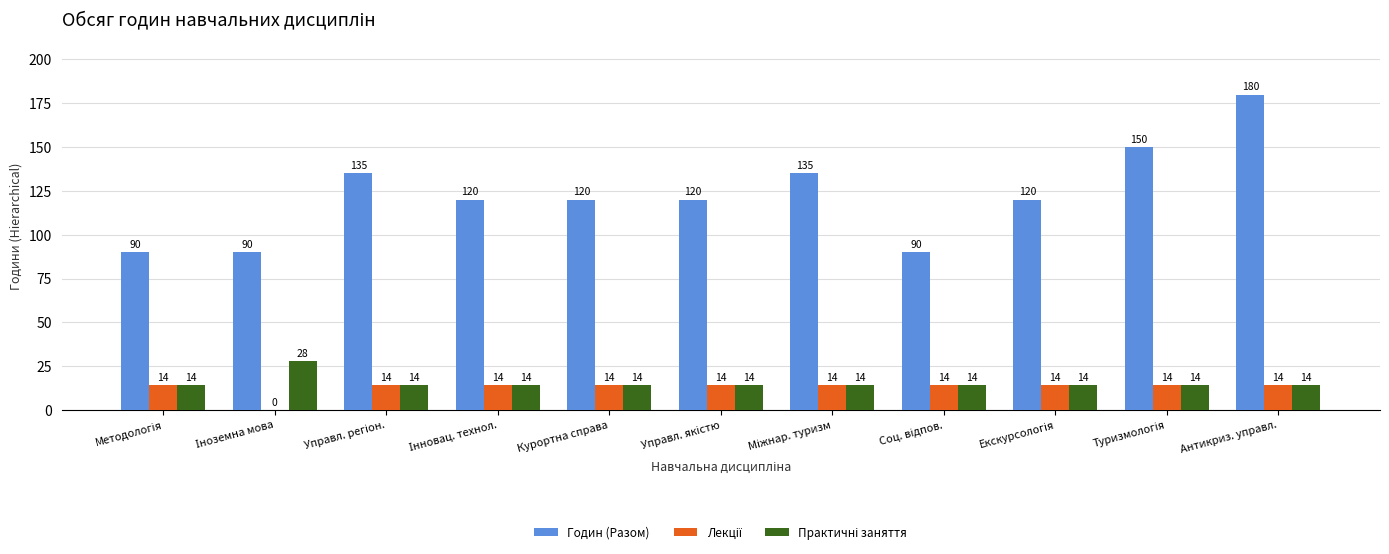

What is the greatest value displayed?

180